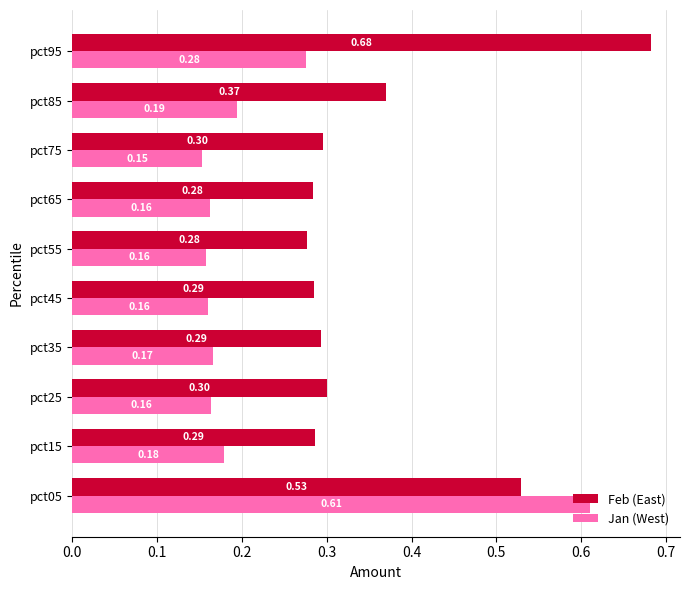

At which category is the sum across all series the highest?

pct05